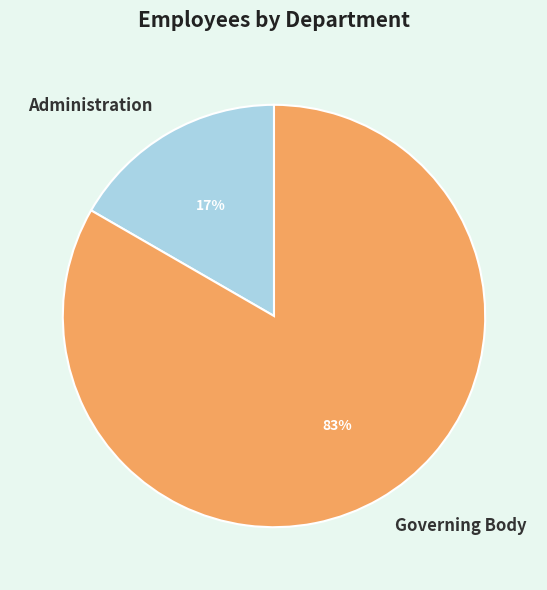

Which has a higher value, Administration or Governing Body?

Governing Body